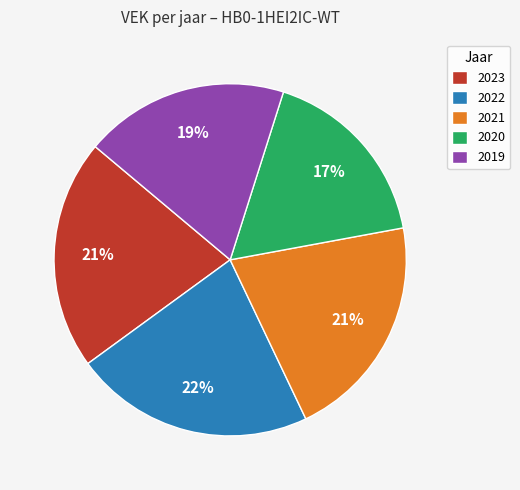

Which slice is the smallest?

2020